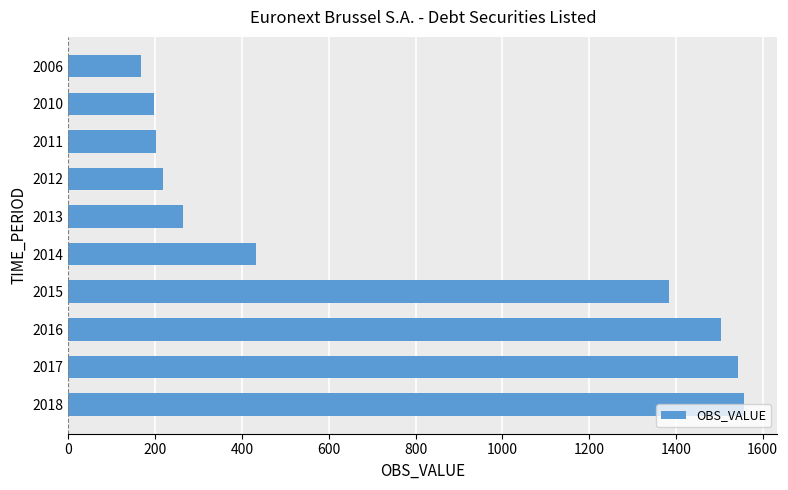

Where is the data nearest to the value 861?

2014